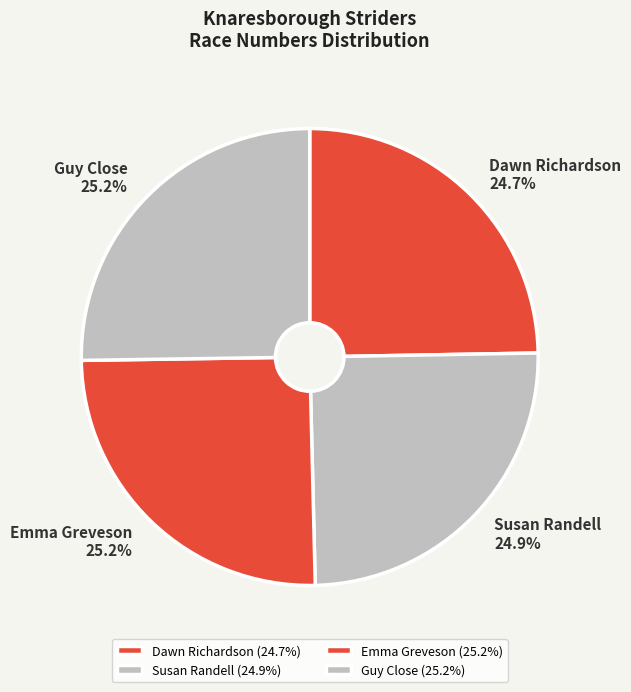

Is it true that Susan Randell is 25% of the pie?

True